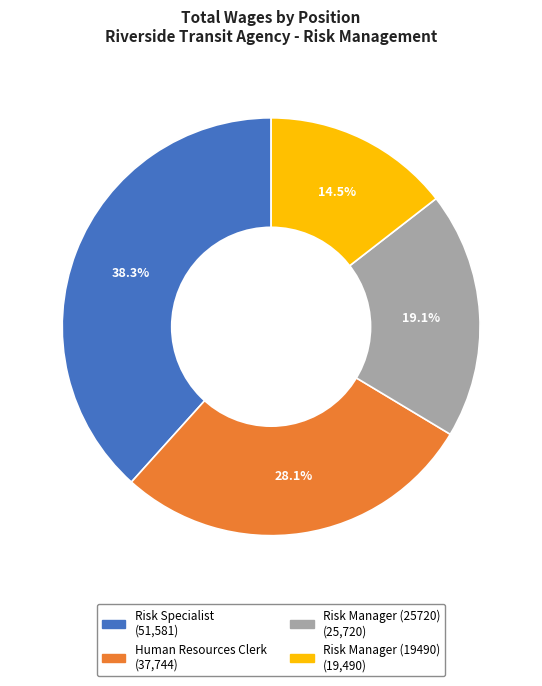

How many slices are in this pie chart?

4